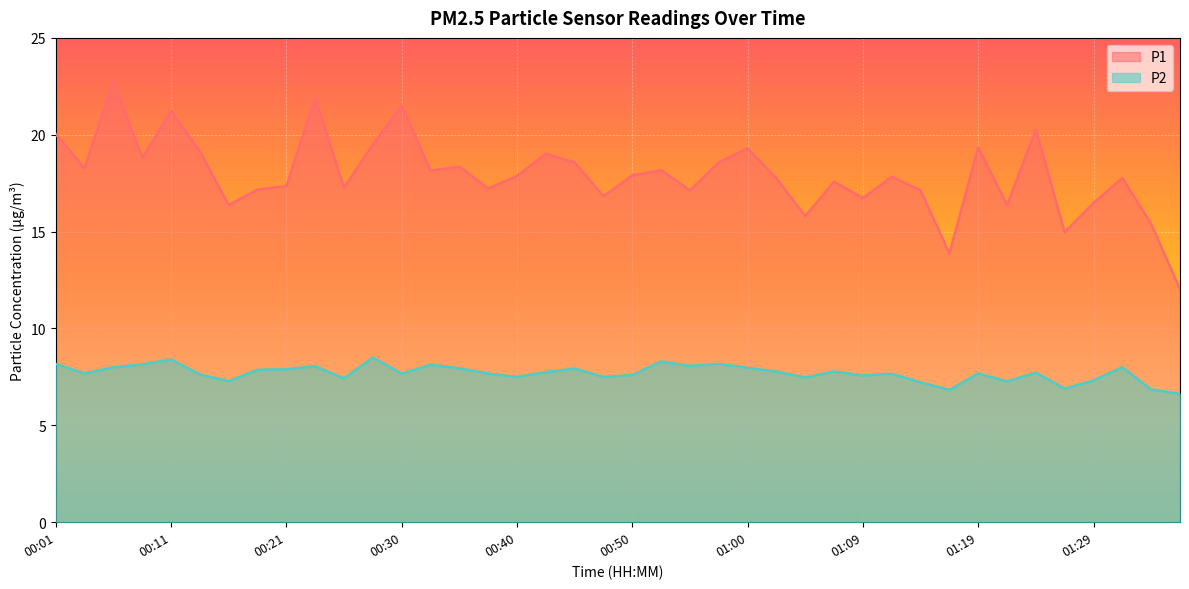

Reading left to right, extract all data points from this chart.

P1: 20.0	18.3	22.8	18.8	21.2	19.1	16.4	17.2	17.4	21.9	17.3	19.5	21.5	18.1	18.4	17.2	17.9	19.0	18.6	16.8	17.9	18.2	17.1	18.6	19.3	17.8	15.8	17.6	16.7	17.8	17.1	13.9	19.4	16.4	20.3	15.0	16.5	17.8	15.4	12.0
P2: 8.2	7.7	8.0	8.2	8.4	7.6	7.3	7.9	7.9	8.1	7.4	8.5	7.7	8.1	8.0	7.7	7.5	7.8	7.9	7.5	7.6	8.3	8.1	8.2	8.0	7.8	7.5	7.8	7.6	7.7	7.2	6.8	7.7	7.3	7.7	6.9	7.3	8.0	6.8	6.6